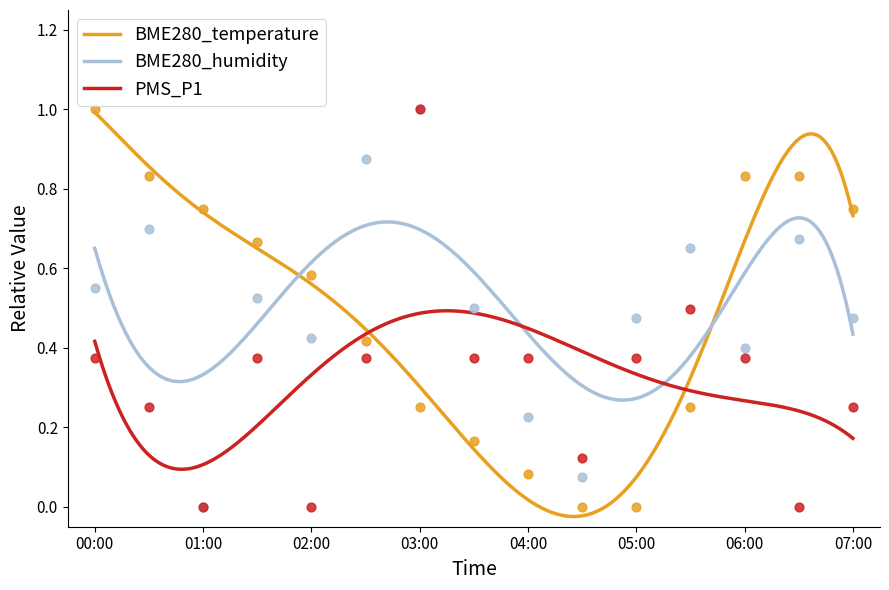

What are all the series names shown in the legend?

BME280_temperature, BME280_humidity, PMS_P1